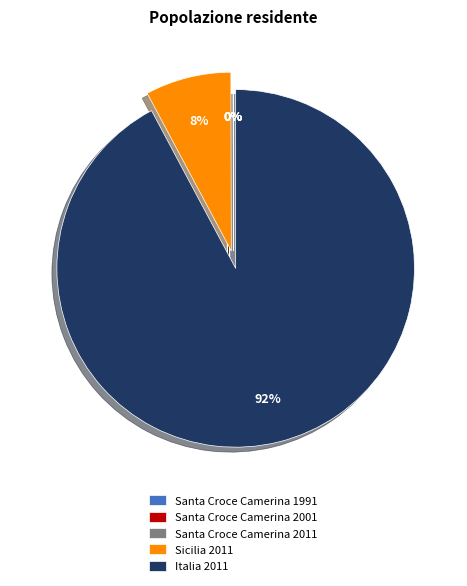

To the nearest percent, what is the difference between the largest and smallest slice percentages?

92%